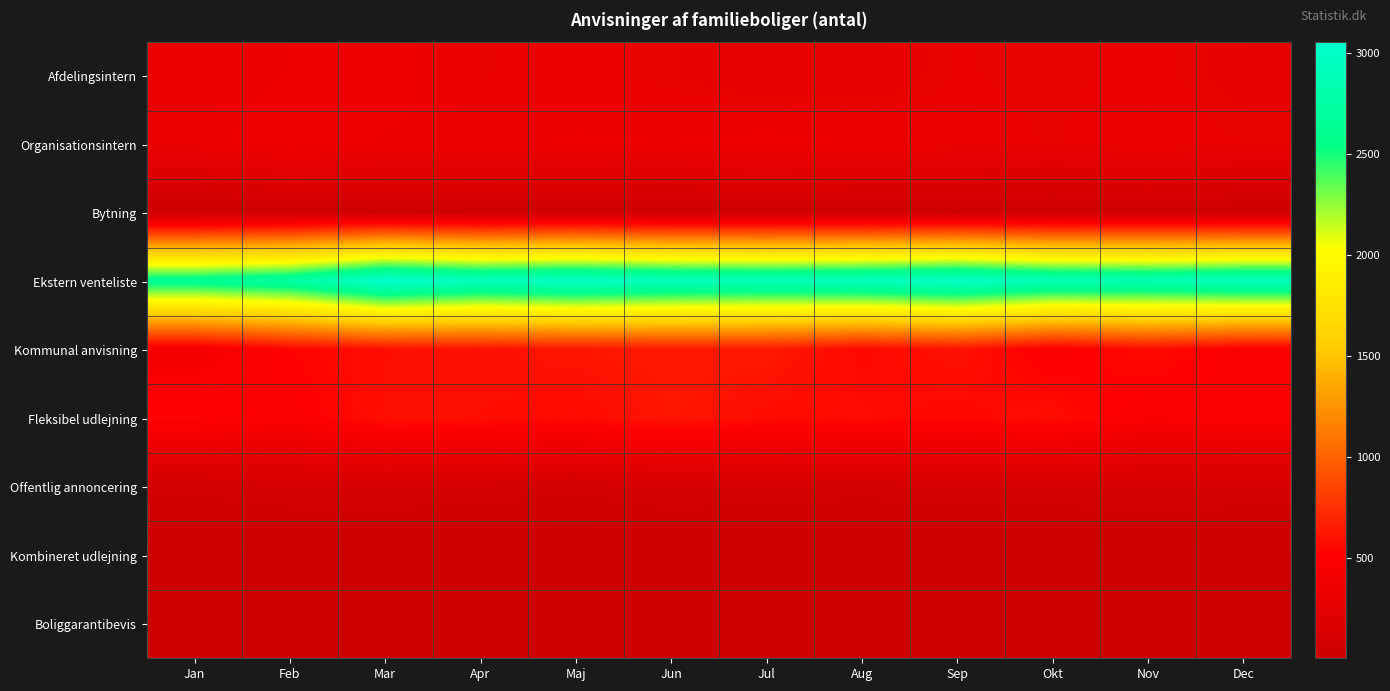

At how many categories does at least one series exceed 2614?

12